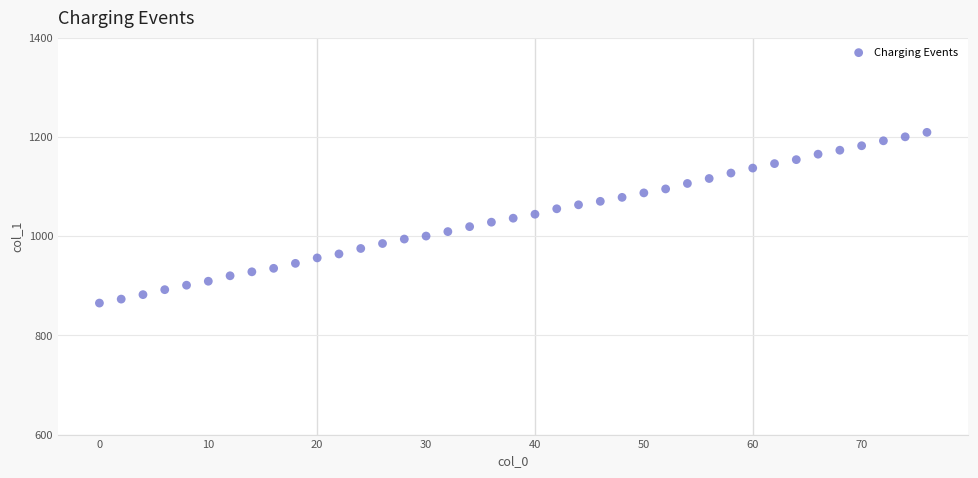

What is the range of X values (max minus min)?

76